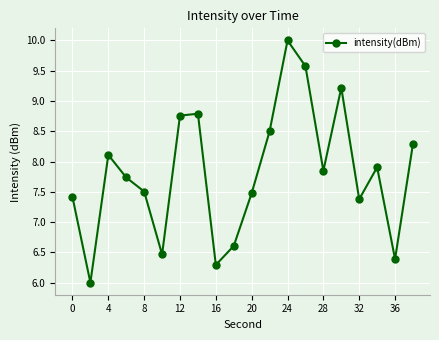

What is the smallest value displayed?

6.0